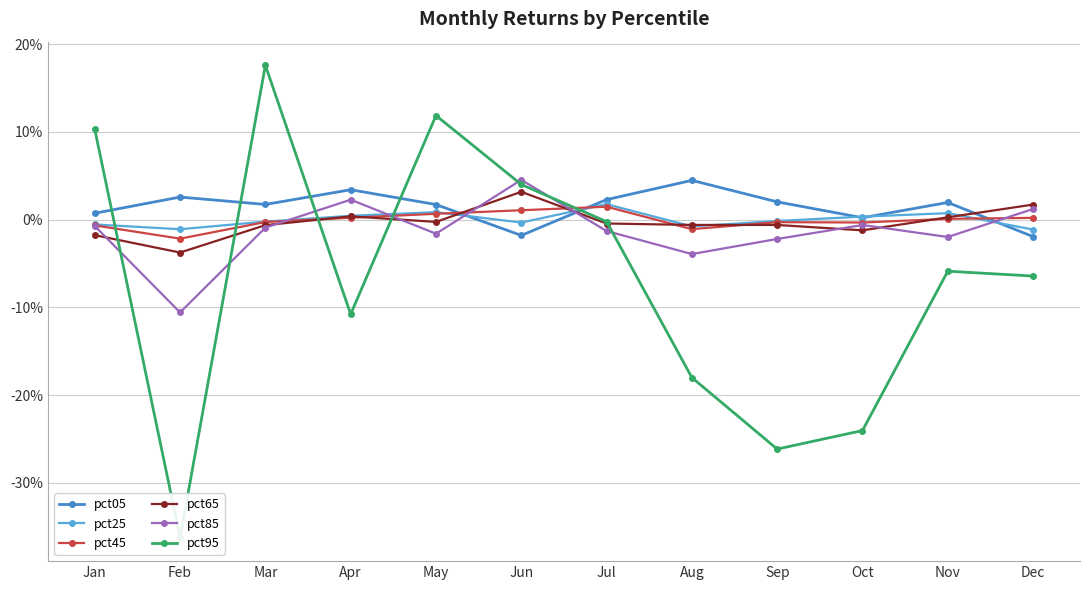

At which category does pct45 reach its first local peak?

Jul